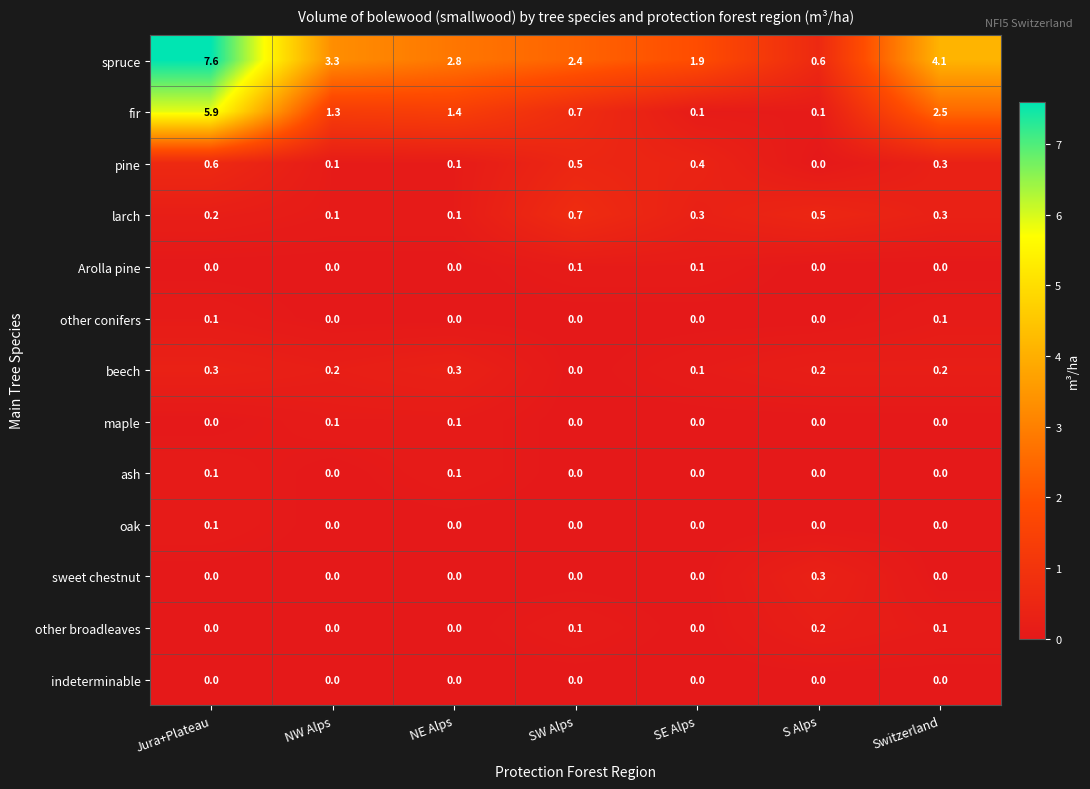

How many Arolla pine values are between 0 and 1?

7